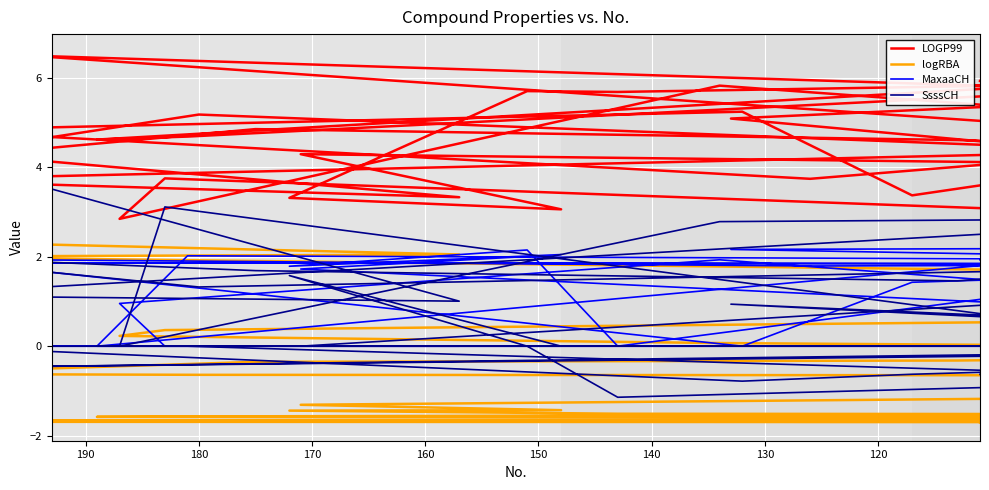

At which label is logRBA closest to 0?

190